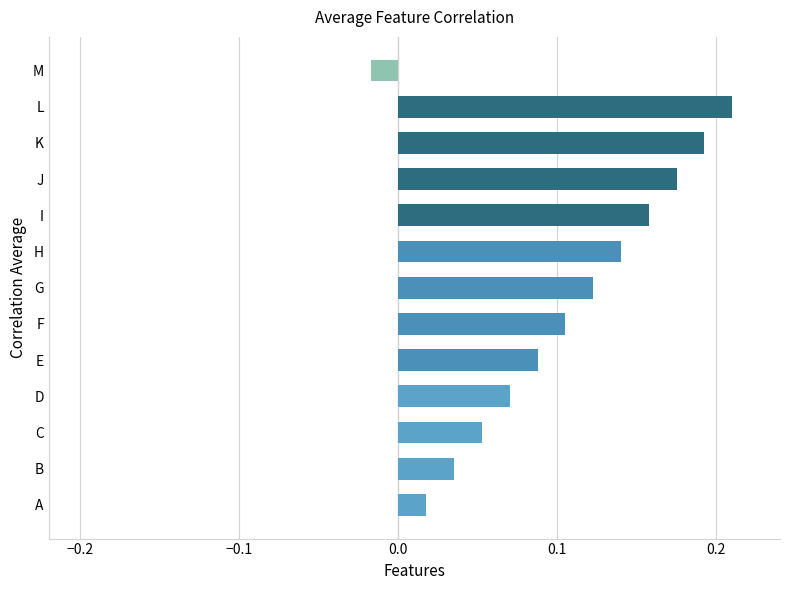

What is the sum of all values?

1.3